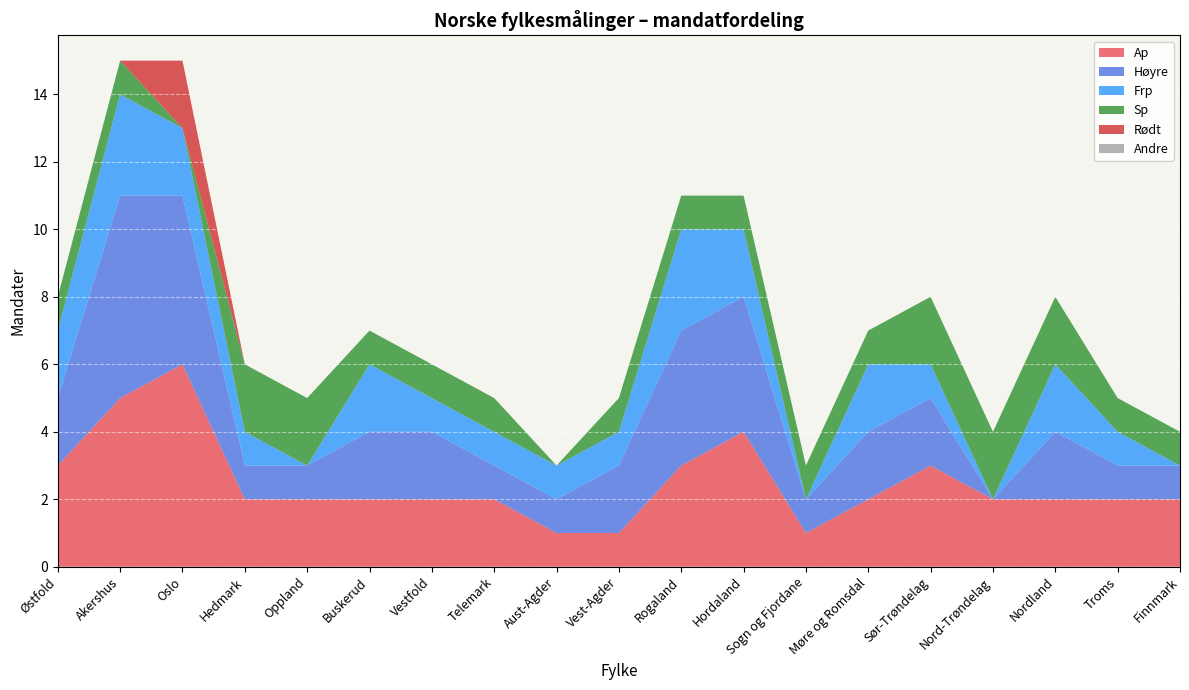

Reading right to left, what are all the values shown in this chart?

Ap: 2	2	2	2	3	2	1	4	3	1	1	2	2	2	2	2	6	5	3
Høyre: 1	1	2	0	2	2	1	4	4	2	1	1	2	2	1	1	5	6	2
Frp: 0	1	2	0	1	2	0	2	3	1	1	1	1	2	0	1	2	3	2
Sp: 1	1	2	2	2	1	1	1	1	1	0	1	1	1	2	2	0	1	1
Rødt: 0	0	0	0	0	0	0	0	0	0	0	0	0	0	0	0	2	0	0
Andre: 0	0	0	0	0	0	0	0	0	0	0	0	0	0	0	0	0	0	0